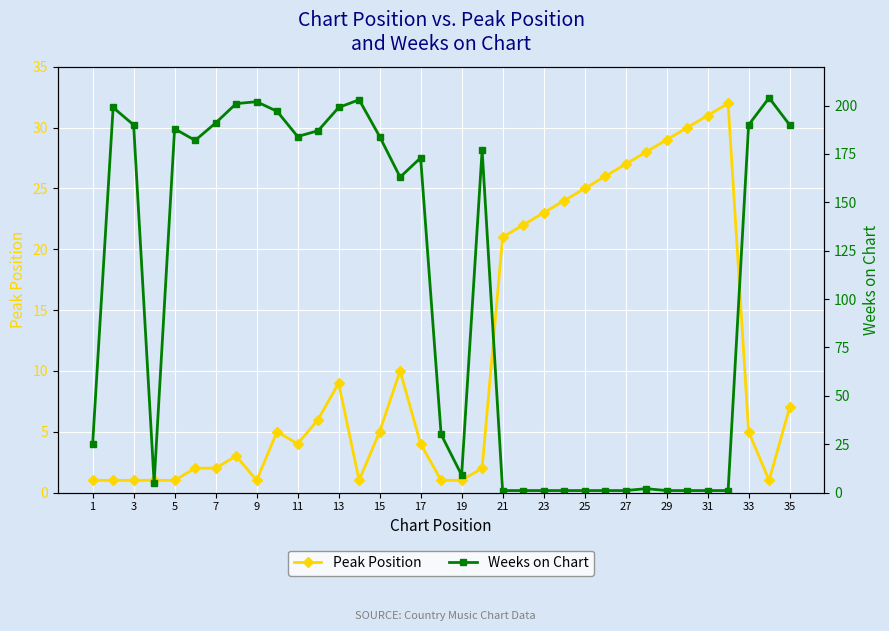

Which category has the lowest value across all series?

1